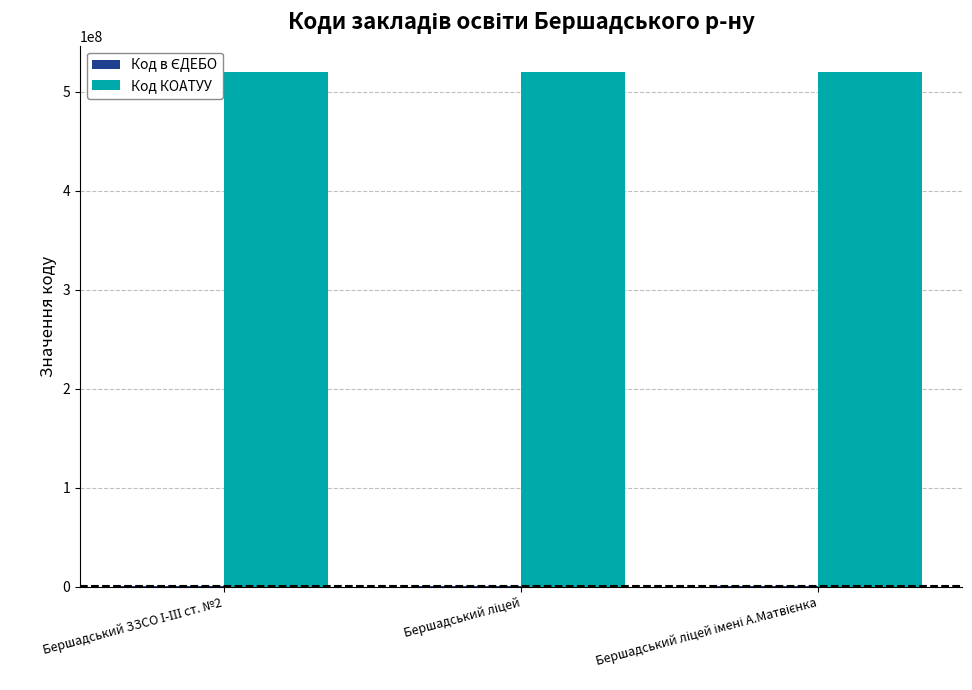

Which series has the largest total across all categories?

Код КОАТУУ